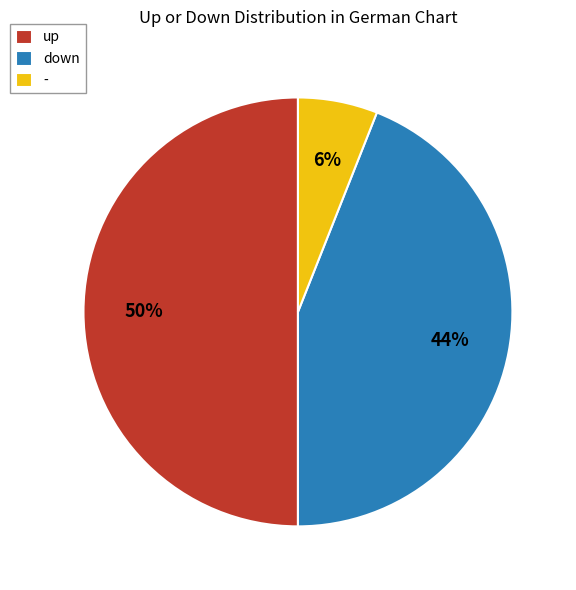

To the nearest percent, what percentage of the pie is down?

44%